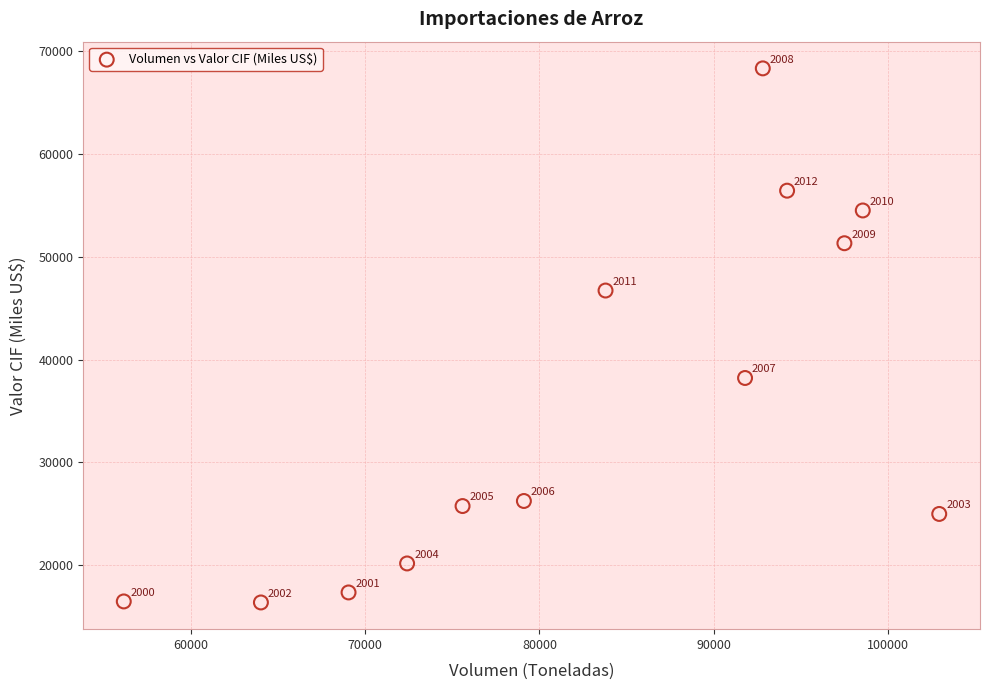

What is the range of X values (max minus min)?

46797.0